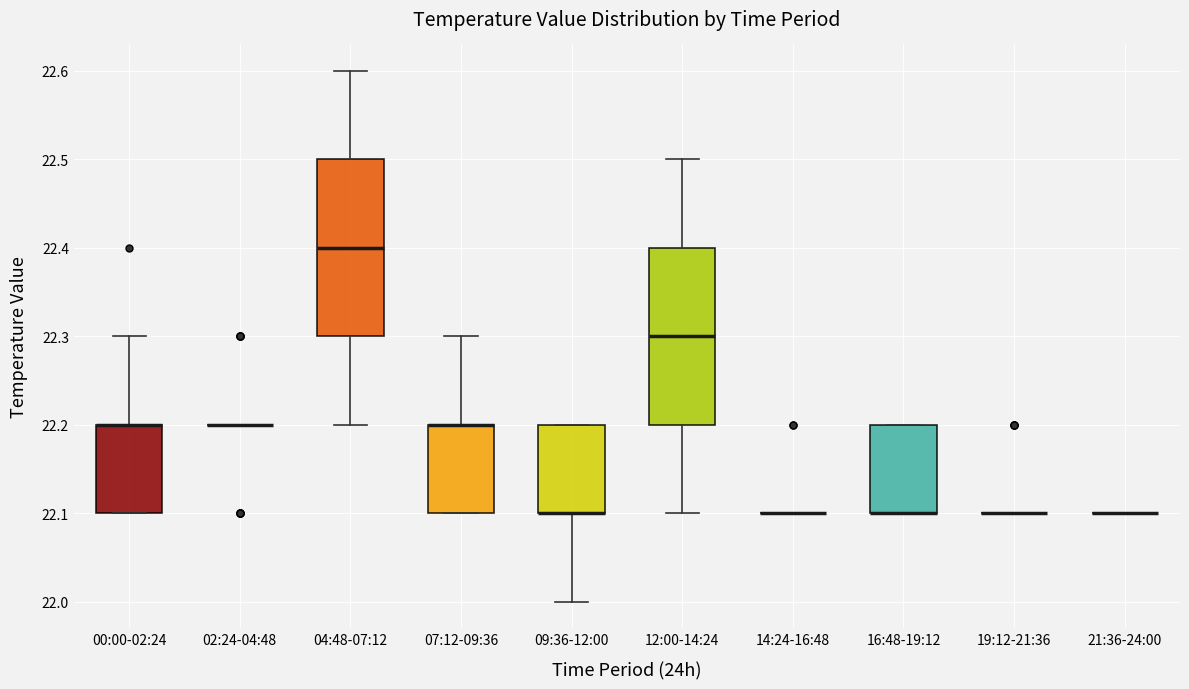

Reading left to right, transcribe this box plot: for each box, give where its median line is, the range the box spans, and where its two whiskers end, as read against the y-axis. The values are not printed on the chart, so give them approximately, as read against the axis.

00:00-02:24: median 22.2 (drawn on the box's upper edge), box 22.1 to 22.2, whiskers 22.1 to 22.3
02:24-04:48: box collapsed to a line at 22.2, whiskers 22.2 to 22.2
04:48-07:12: median 22.4, box 22.3 to 22.5, whiskers 22.2 to 22.6
07:12-09:36: median 22.2 (drawn on the box's upper edge), box 22.1 to 22.2, whiskers 22.1 to 22.3
09:36-12:00: median 22.1 (drawn on the box's lower edge), box 22.1 to 22.2, whiskers 22.0 to 22.2
12:00-14:24: median 22.3, box 22.2 to 22.4, whiskers 22.1 to 22.5
14:24-16:48: box collapsed to a line at 22.1, whiskers 22.1 to 22.1
16:48-19:12: median 22.1 (drawn on the box's lower edge), box 22.1 to 22.2, whiskers 22.1 to 22.2
19:12-21:36: box collapsed to a line at 22.1, whiskers 22.1 to 22.1
21:36-24:00: box collapsed to a line at 22.1, whiskers 22.1 to 22.1